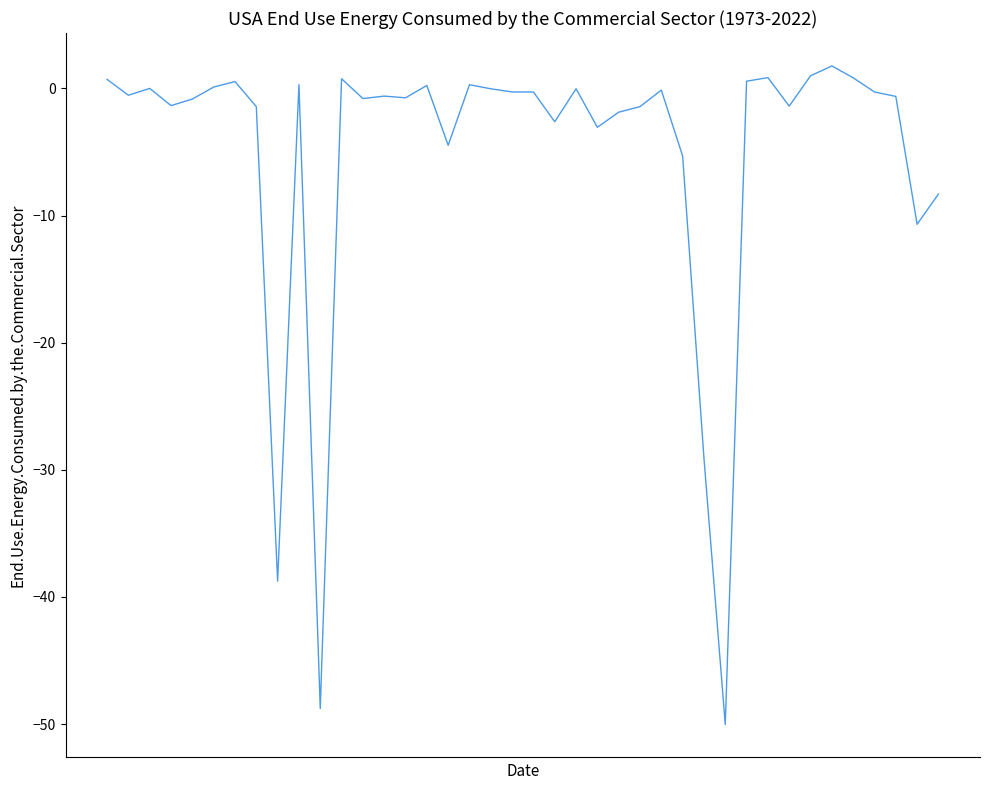

What is the difference between the maximum and second lowest values?

50.5